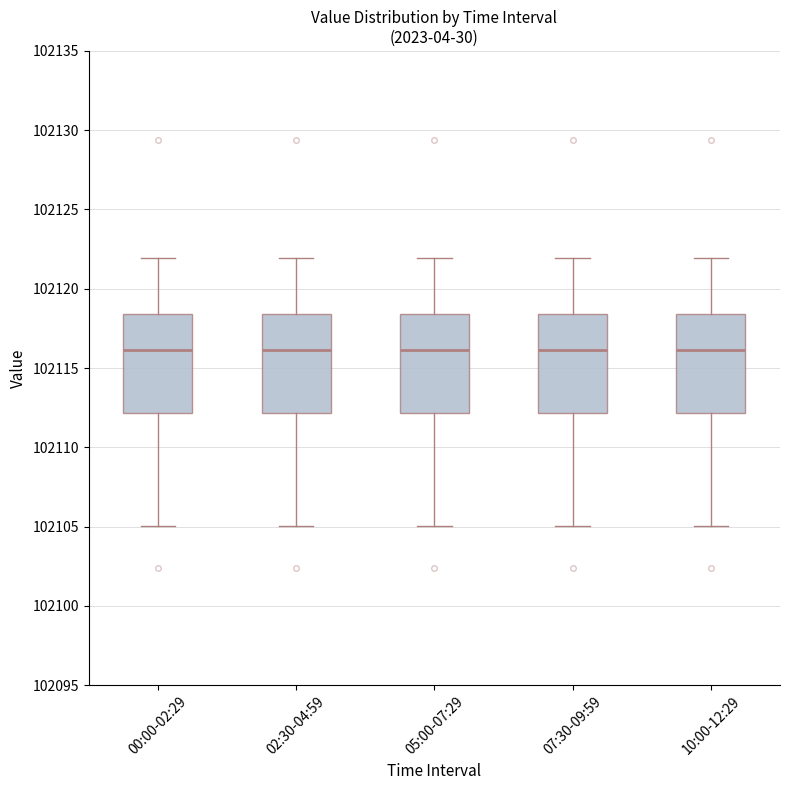

Reading left to right, transcribe this box plot: for each box, give where its median line is, the range the box spans, and where its two whiskers end, as read against the y-axis. The values are not printed on the chart, so give them approximately, as read against the axis.

00:00-02:29: median 102116.0, box 102112.0 to 102118.5, whiskers 102105.0 to 102122.0
02:30-04:59: median 102116.0, box 102112.0 to 102118.5, whiskers 102105.0 to 102122.0
05:00-07:29: median 102116.0, box 102112.0 to 102118.5, whiskers 102105.0 to 102122.0
07:30-09:59: median 102116.0, box 102112.0 to 102118.5, whiskers 102105.0 to 102122.0
10:00-12:29: median 102116.0, box 102112.0 to 102118.5, whiskers 102105.0 to 102122.0